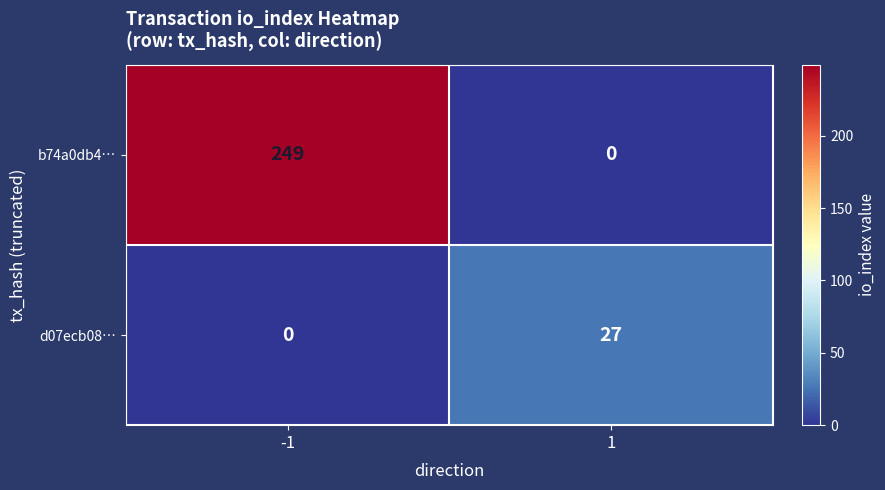

Reading right to left, what are all the values shown in this chart?

b74a0db4…: 1=0	-1=249
d07ecb08…: 1=27	-1=0